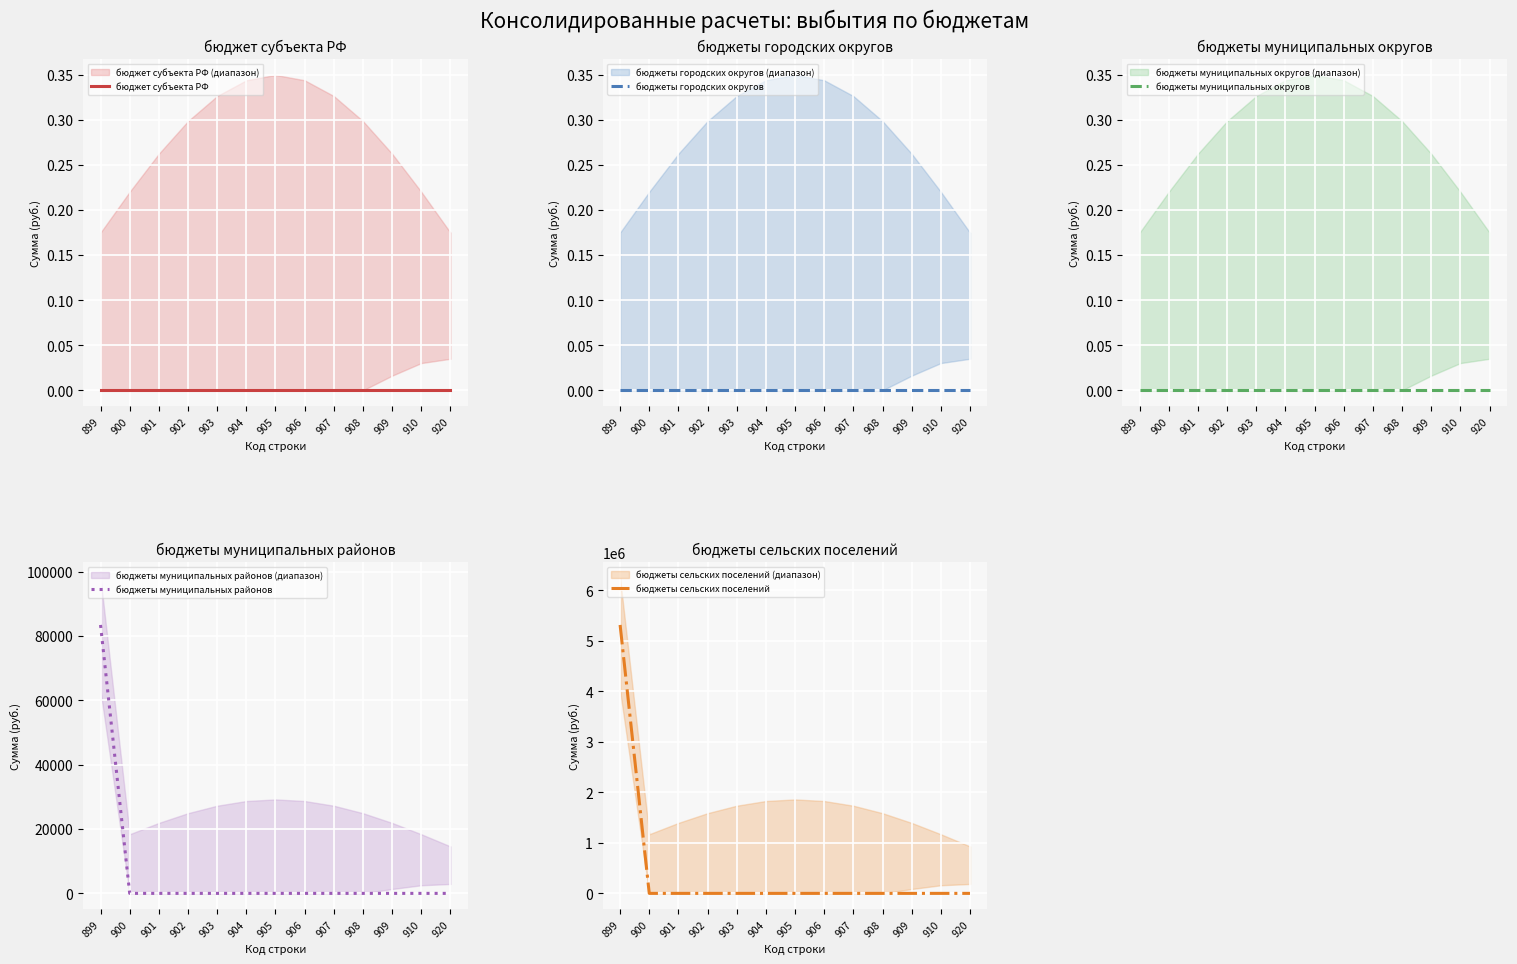

Rank the series at 910 from highest to lowest value.

бюджет субъекта РФ, бюджеты городских округов, бюджеты муниципальных округов, бюджеты муниципальных районов, бюджеты сельских поселений